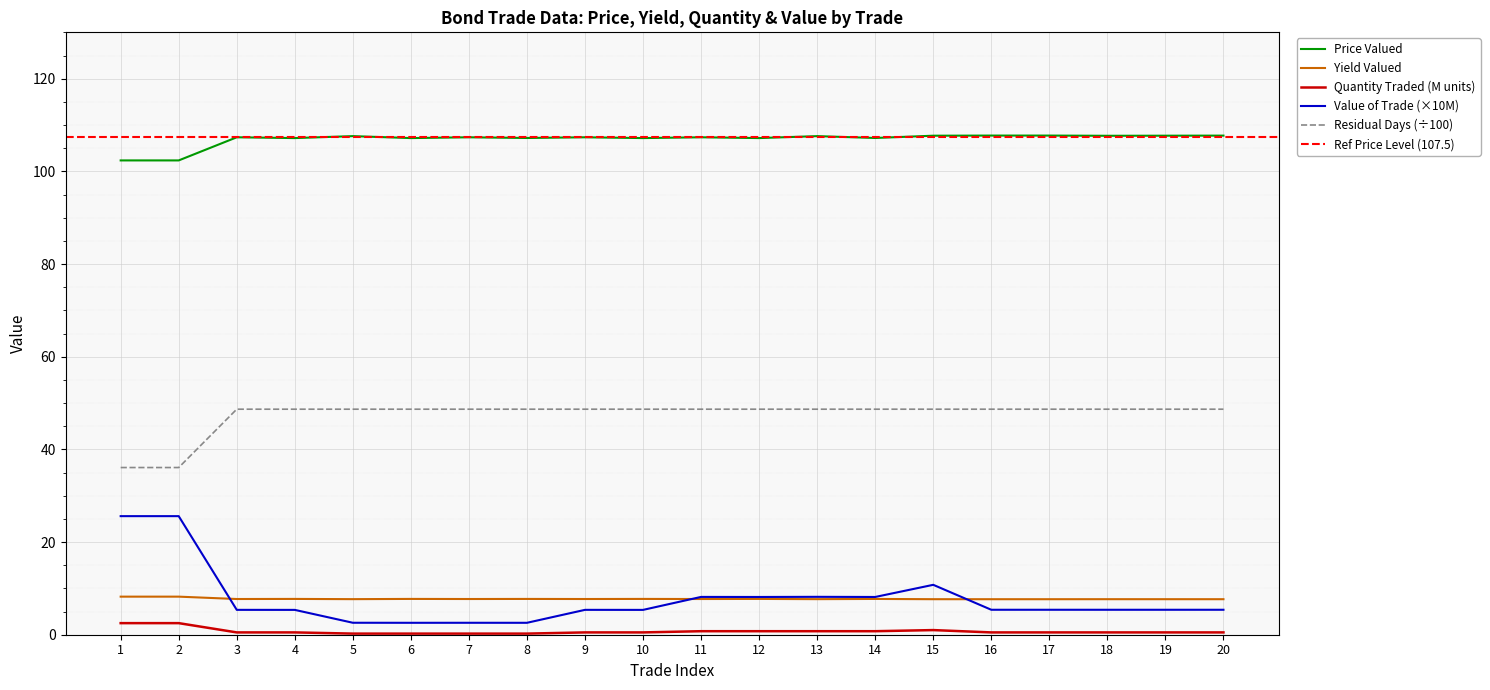

What is the maximum value shown in the chart?

107.7